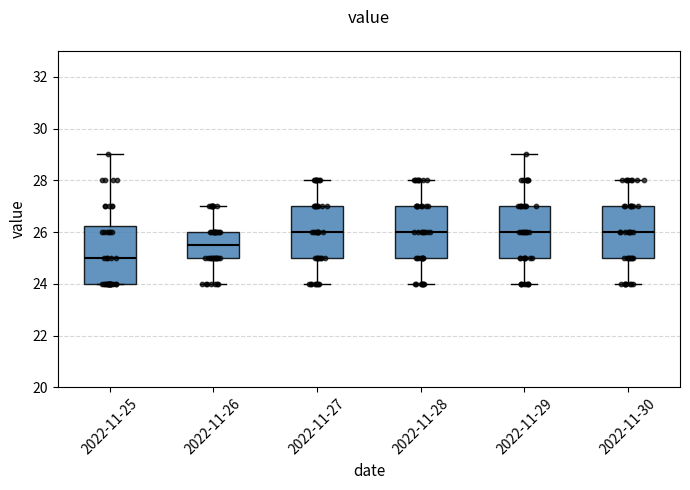

Where does the upper whisker of the box for 2022-11-28 end on the y-axis? The values are not printed on the chart, so give them approximately, as read against the axis.

28.0